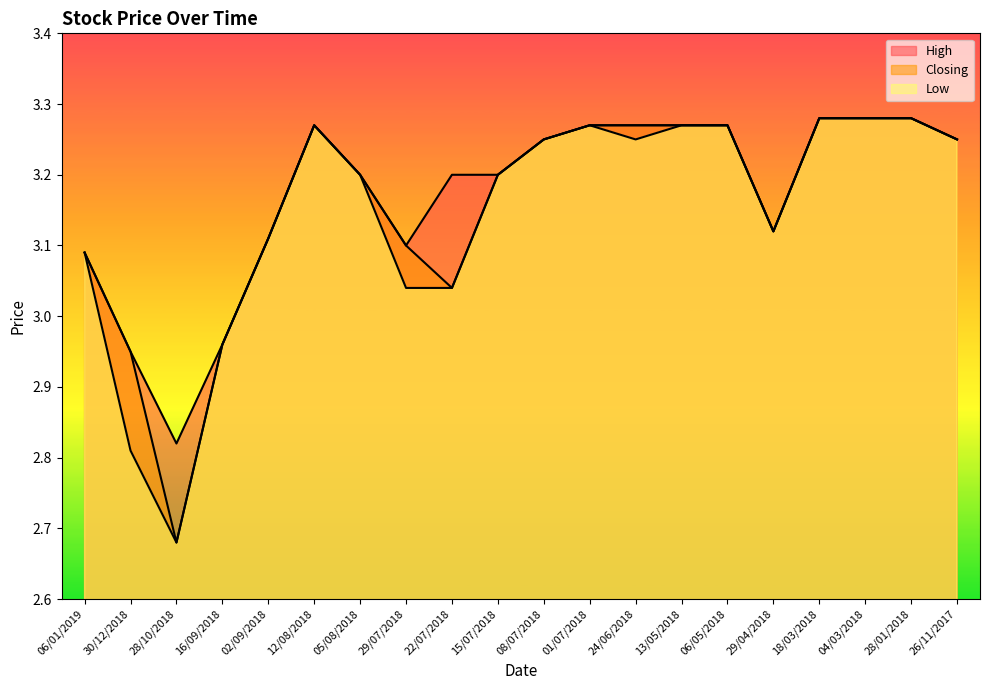

Which category has the lowest value in the Low series?

28/10/2018